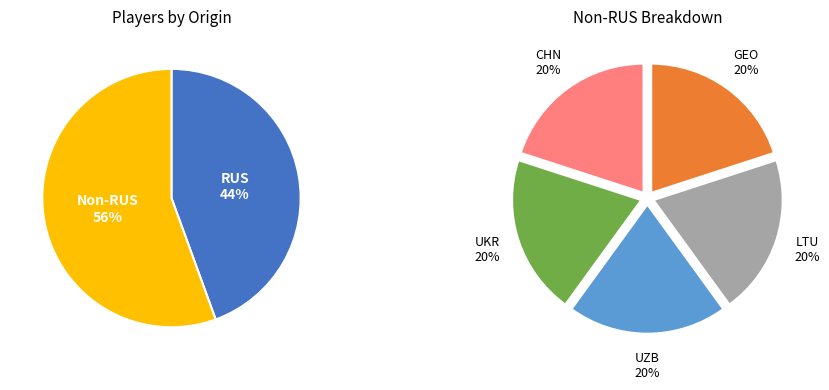

What is the change in value from RUS to CHN?

-3